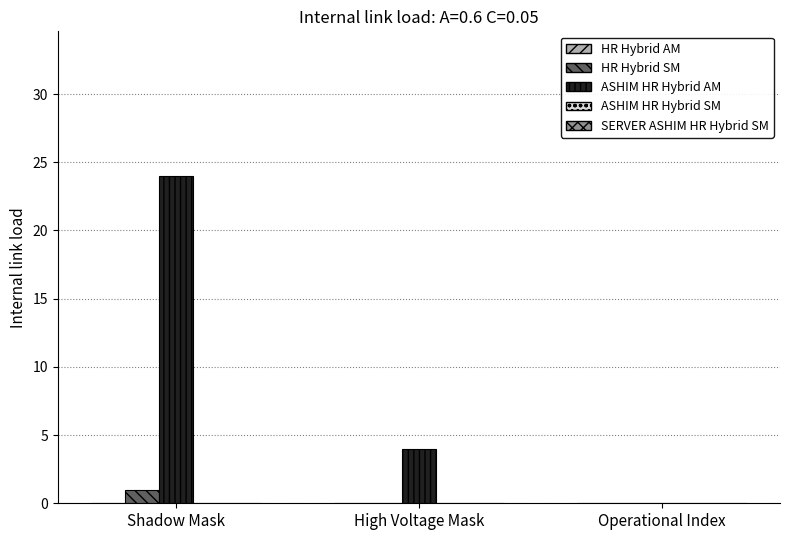

What is the sum of all ASHIM HR Hybrid AM values?

28